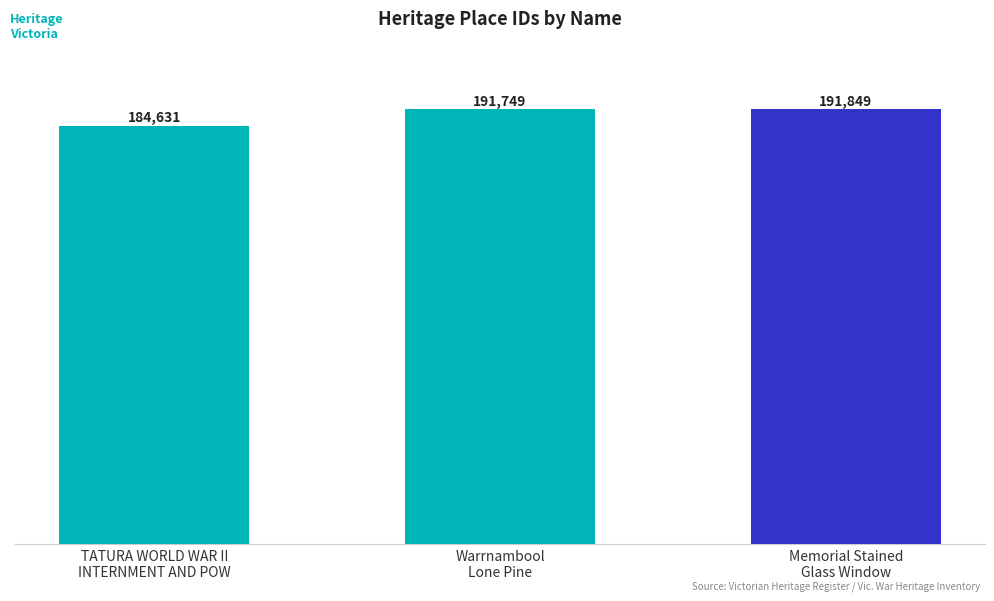

What is the difference between the second highest and minimum values?

7118